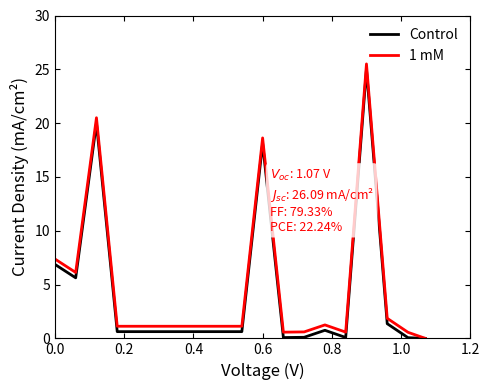

What is the maximum value for Control?

25.0